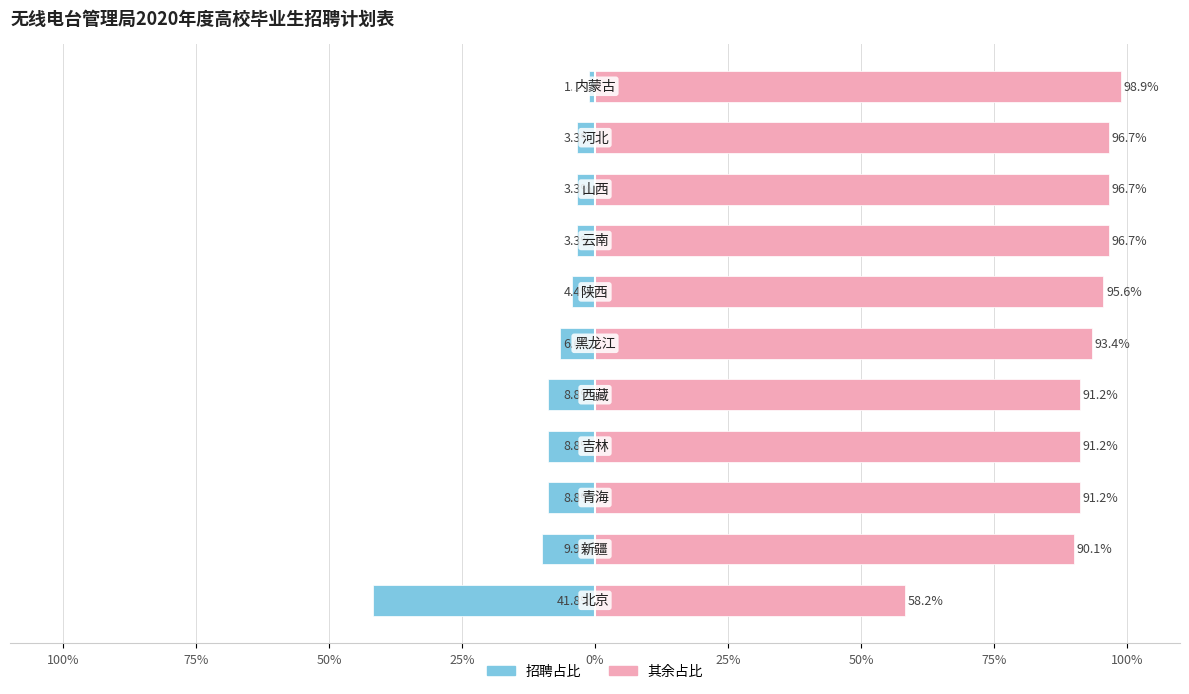

Between 25% and 10, which is larger?

10